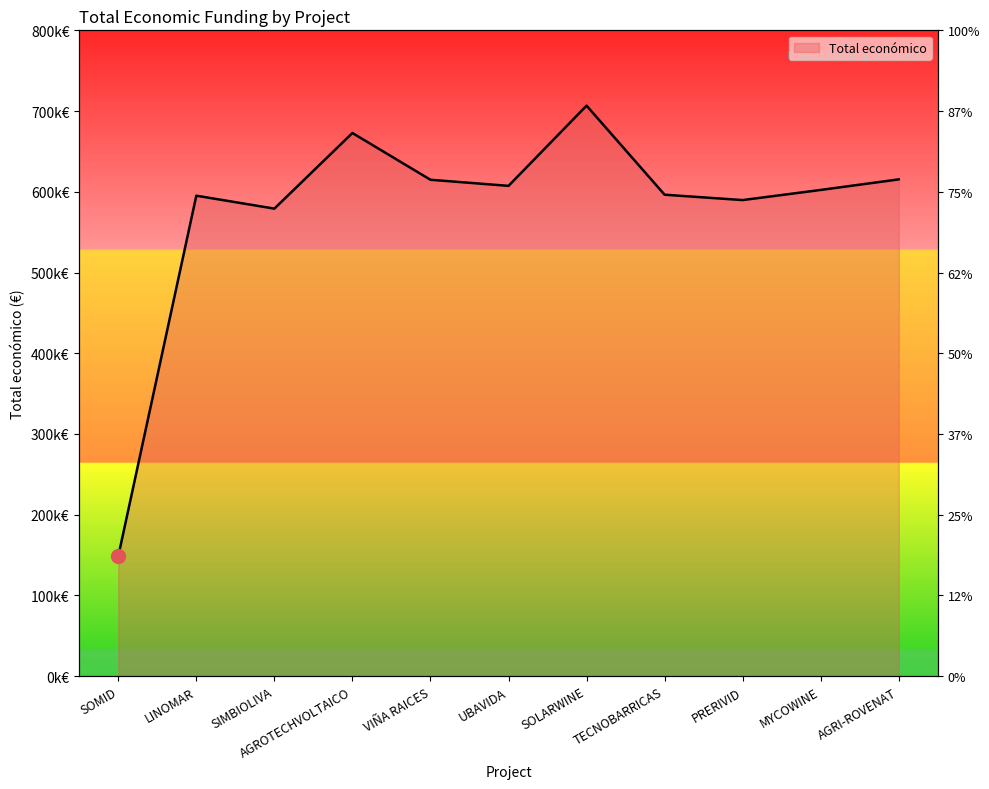

What is the change in value from UBAVIDA to SOLARWINE?

+99355.0